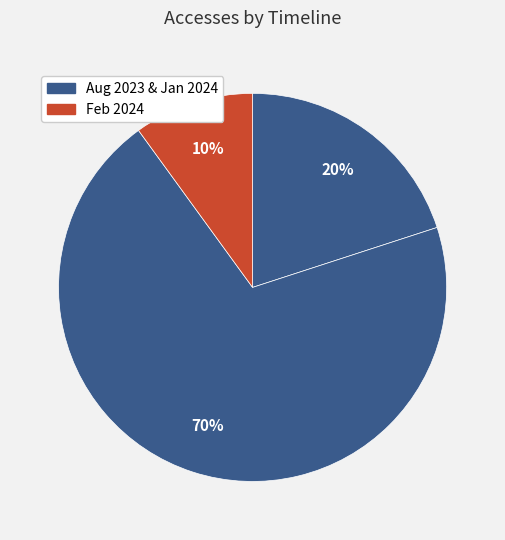

How many slices are in this pie chart?

3